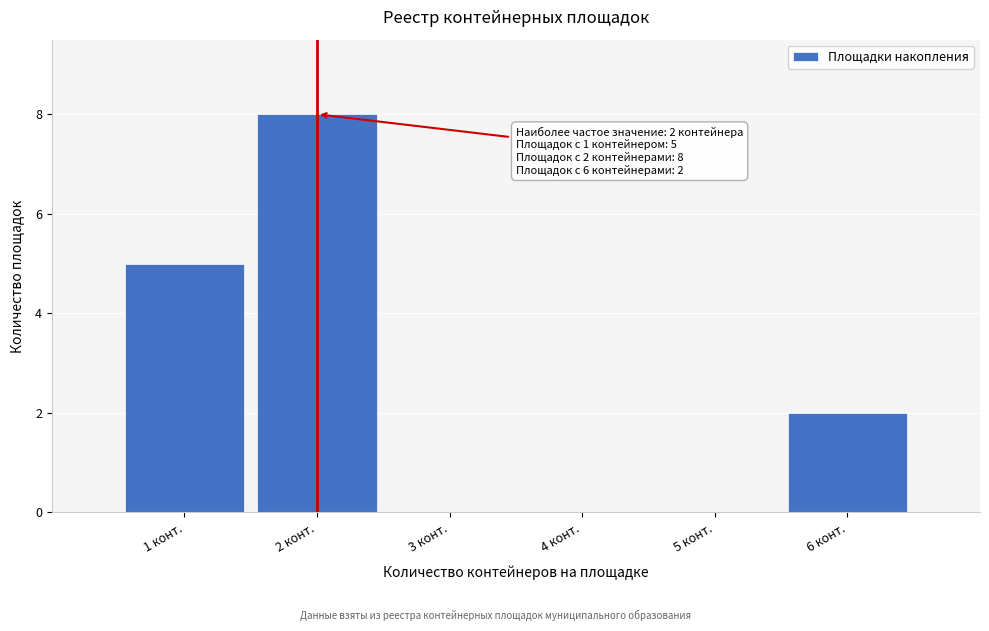

Reading left to right, what are all the values shown in this chart?

1 конт.=5	2 конт.=8	3 конт.=0	4 конт.=0	5 конт.=0	6 конт.=2